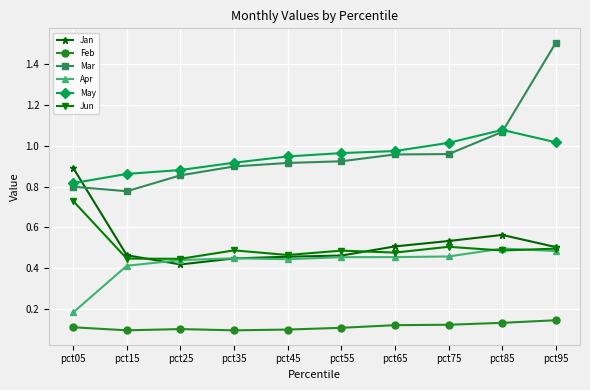

What are all the series names shown in the legend?

Jan, Feb, Mar, Apr, May, Jun